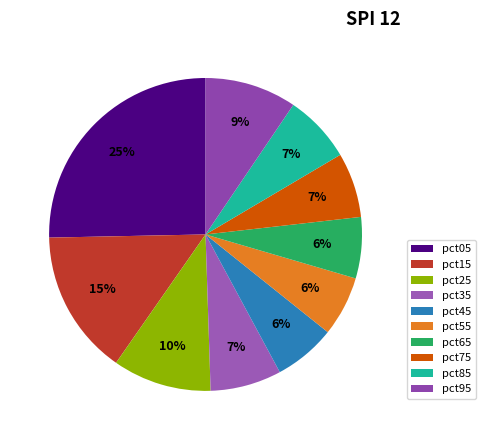

How many segments does this pie chart have?

10